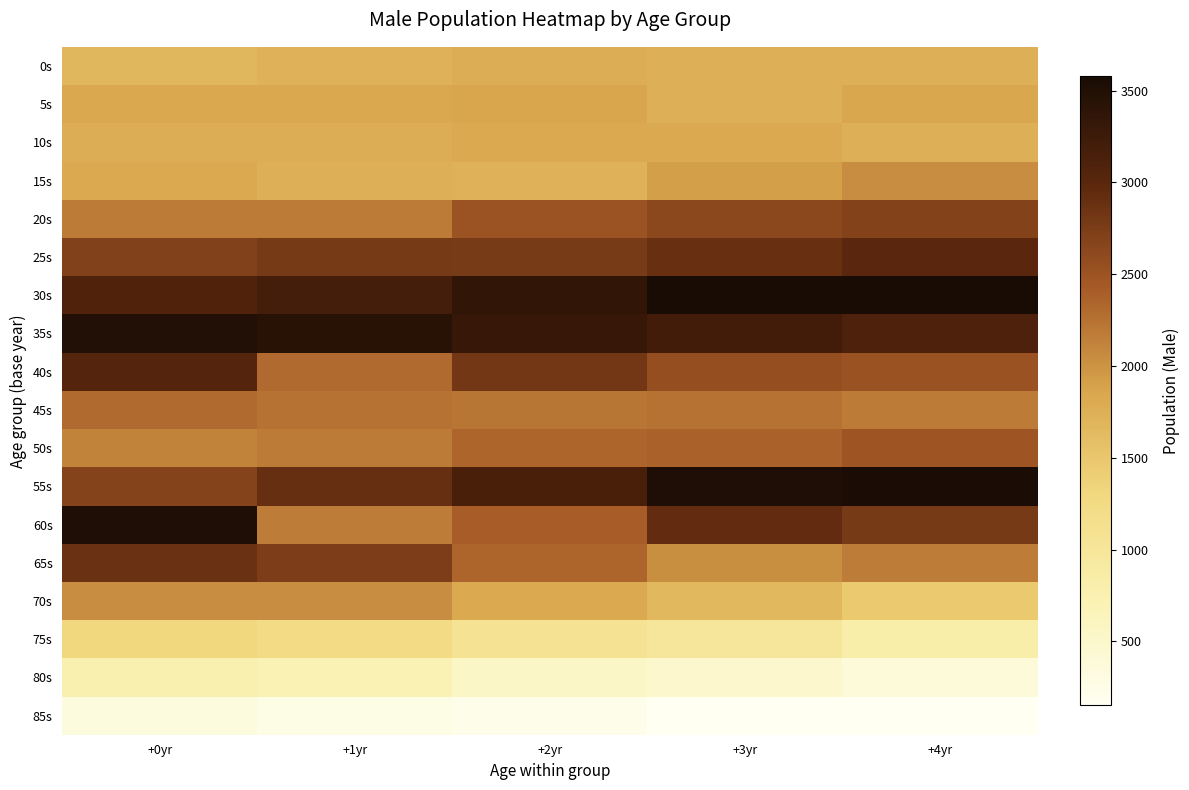

Which label corresponds to the largest value in the chart?

+3yr